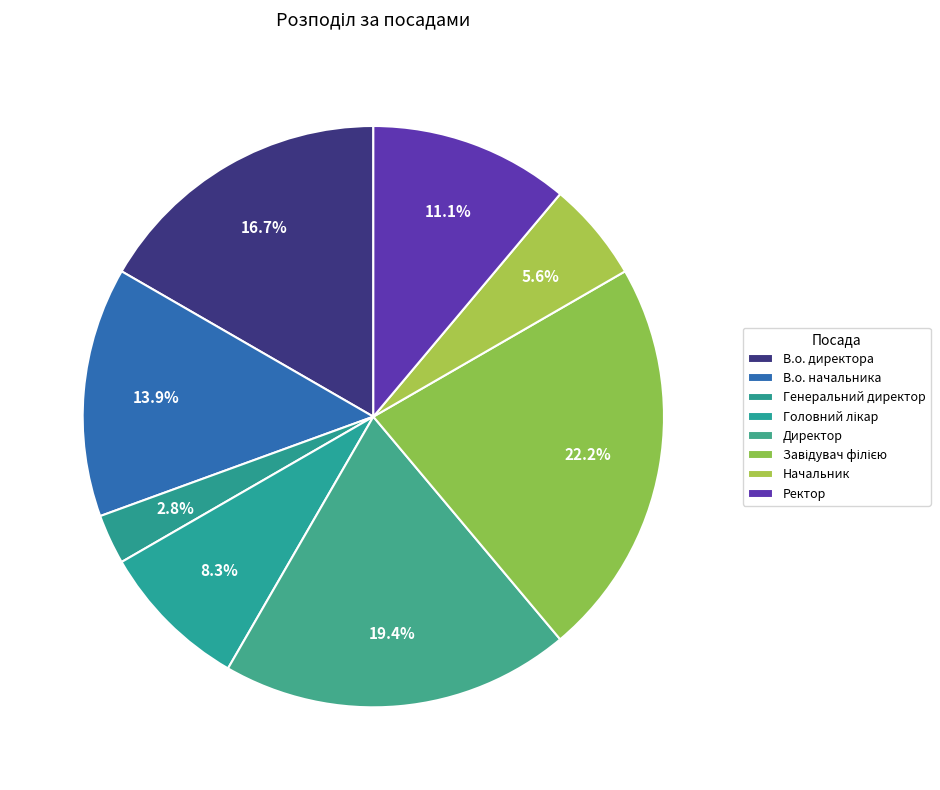

To the nearest percent, what percentage of the pie is Завідувач філією?

22%